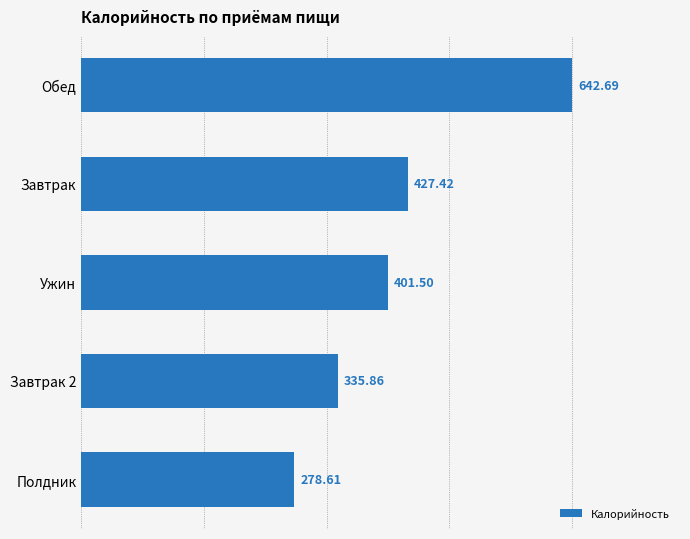

What is the change in value from Обед to Завтрак?

-215.3